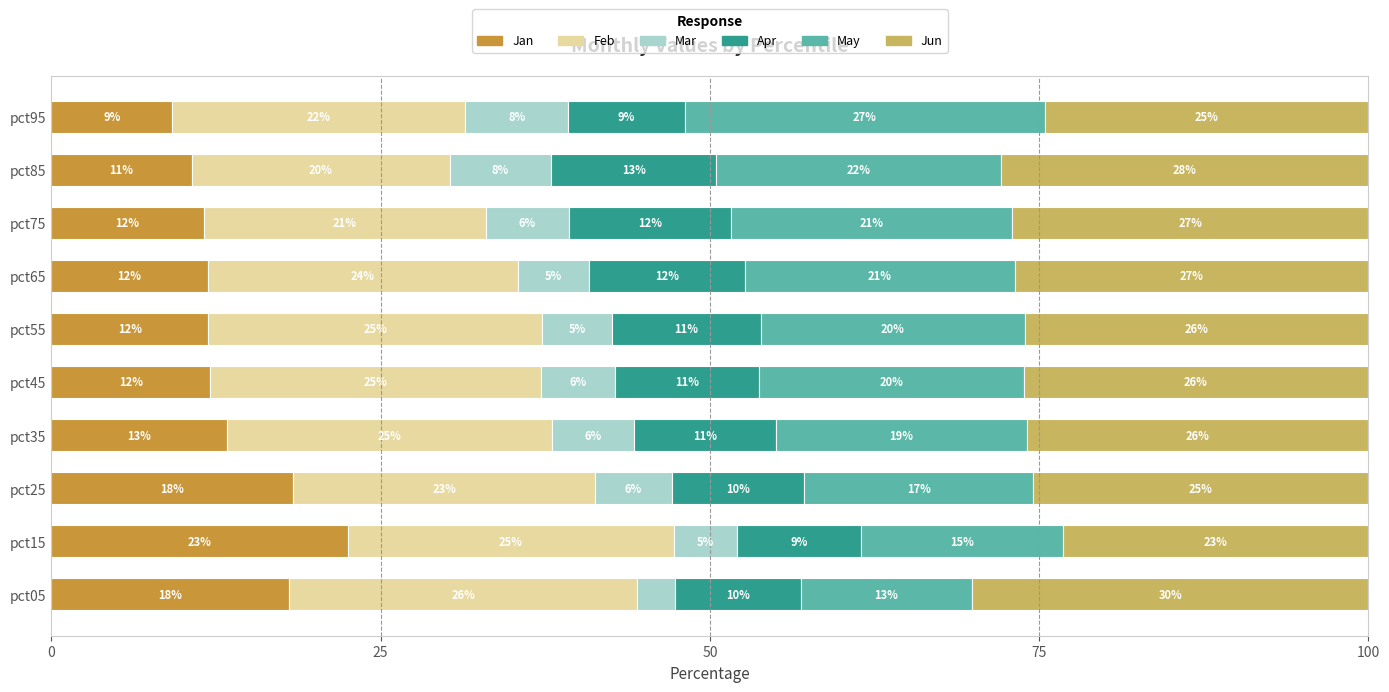

Rank the series by their maximum value, from highest to lowest.

Jun, May, Feb, Jan, Apr, Mar